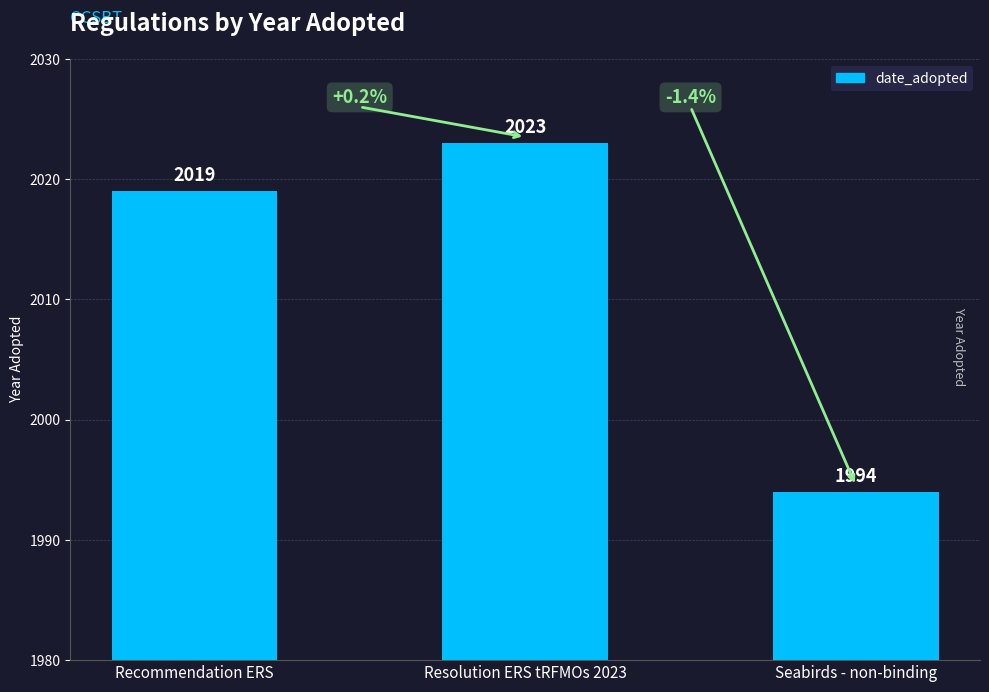

List the labels in order of value, smallest first.

Seabirds - non-binding, Recommendation ERS, Resolution ERS tRFMOs 2023